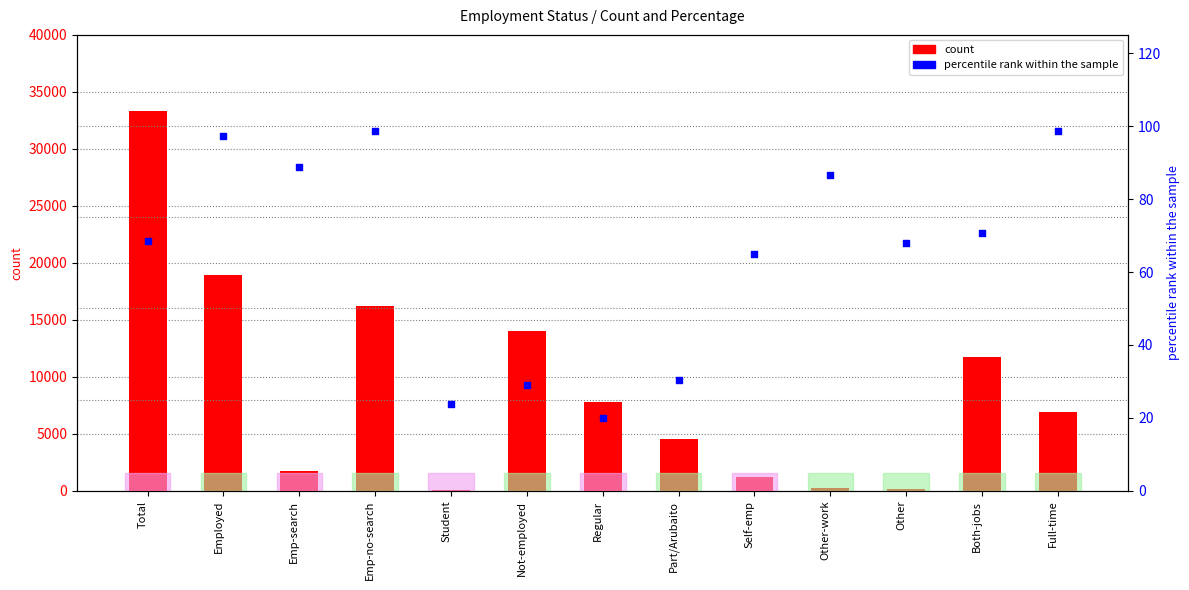

At which category is the sum across all series the highest?

Total